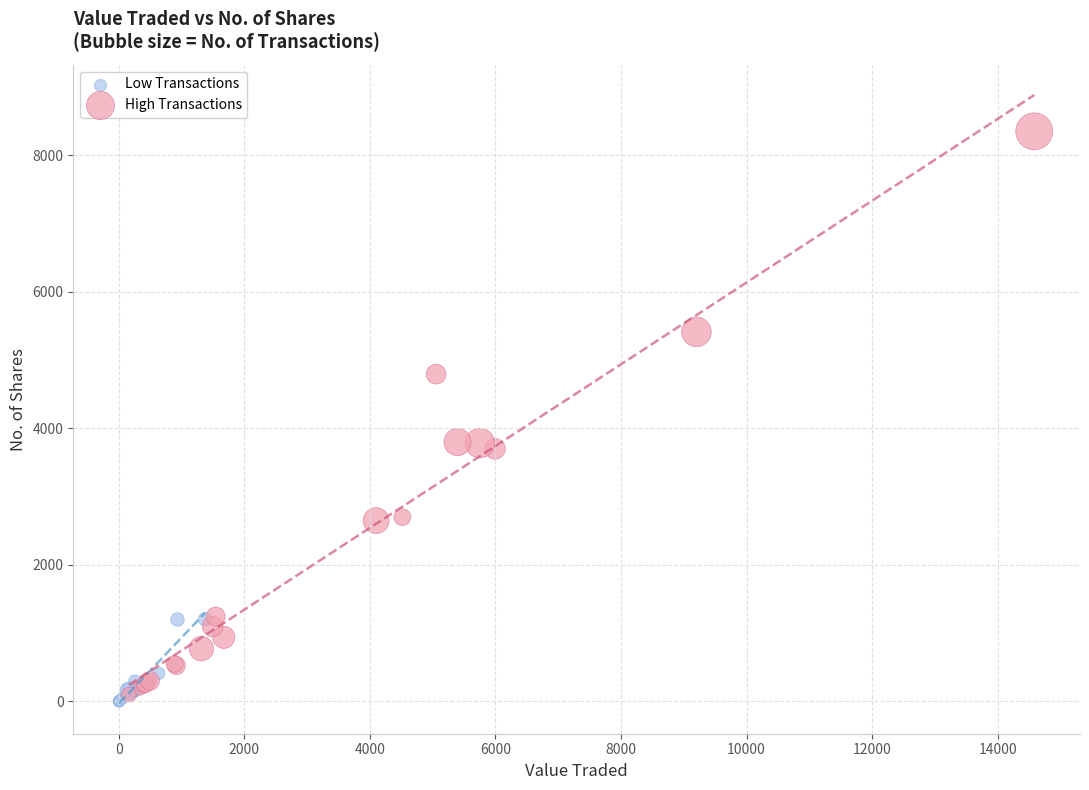

Which series has the widest spread of Y values?

High Transactions